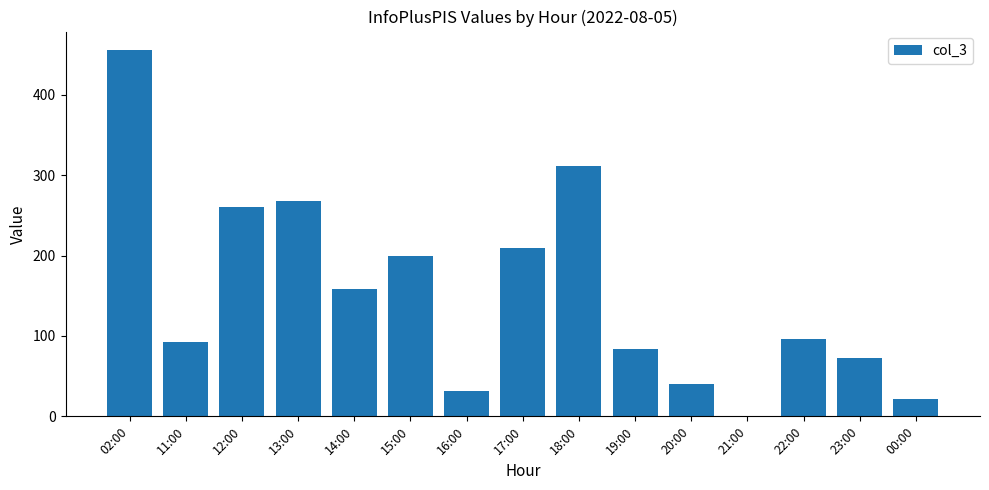

What value does the data have at 02:00, to the nearest 5?

455